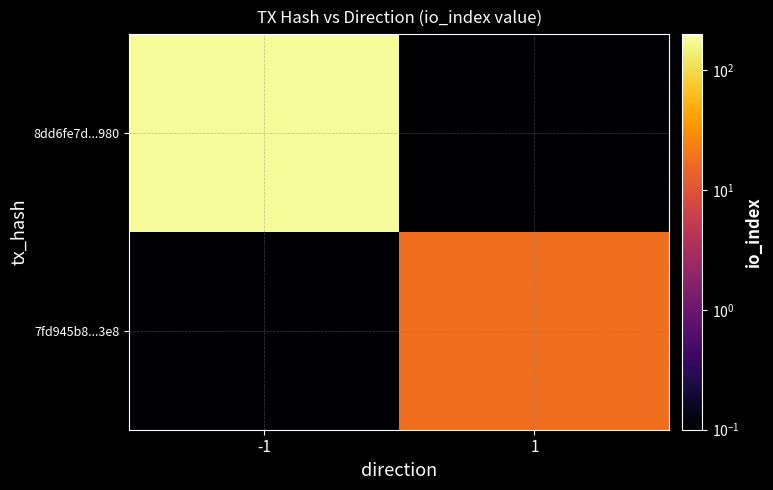

Reading left to right, list all the values displayed in this chart.

8dd6fe7d...980: -1=178.0	1=0.1
7fd945b8...3e8: -1=0.1	1=18.0